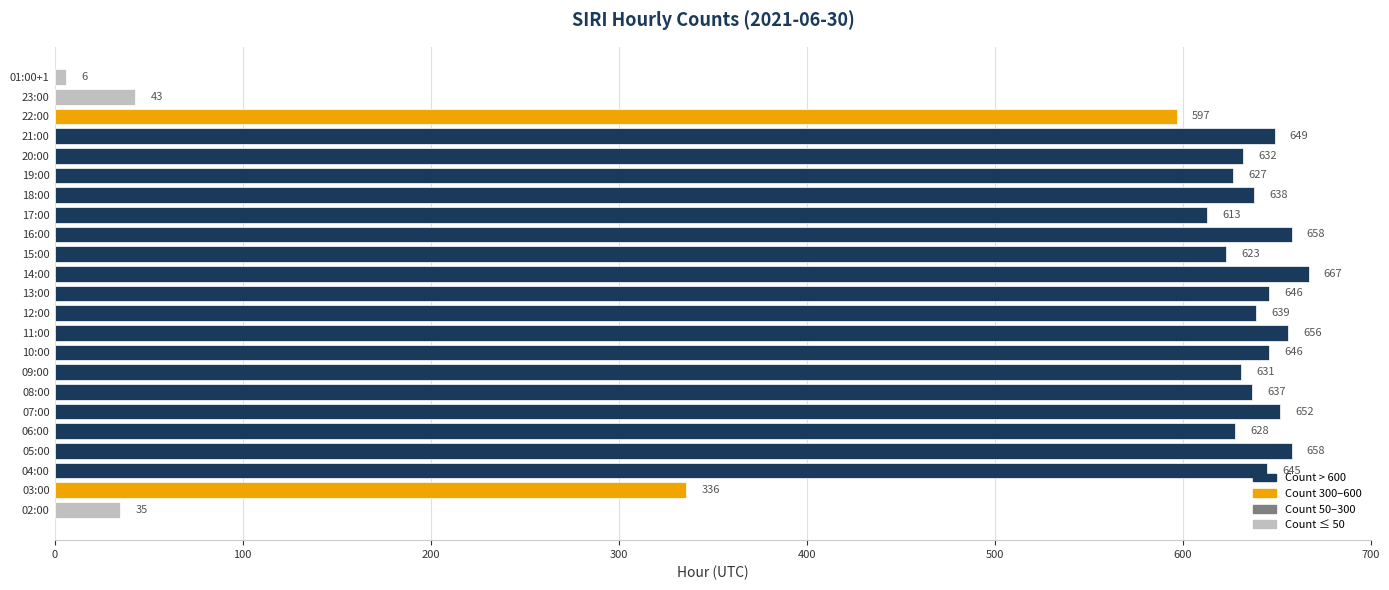

Count the number of categories in the chart.

23